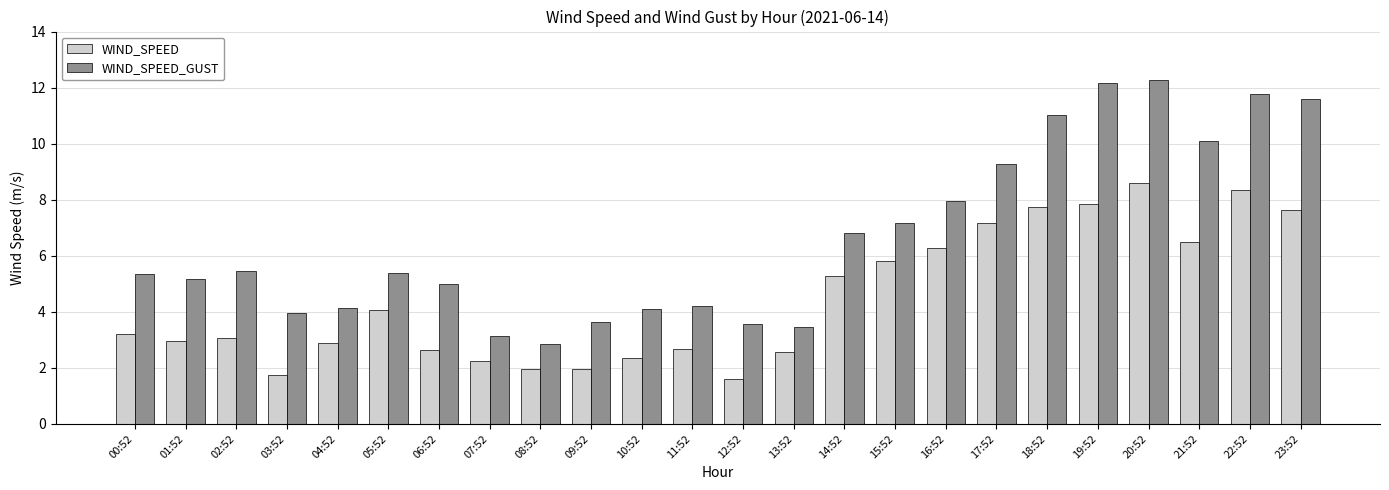

What is the label of the 13th bar from the right?

11:52